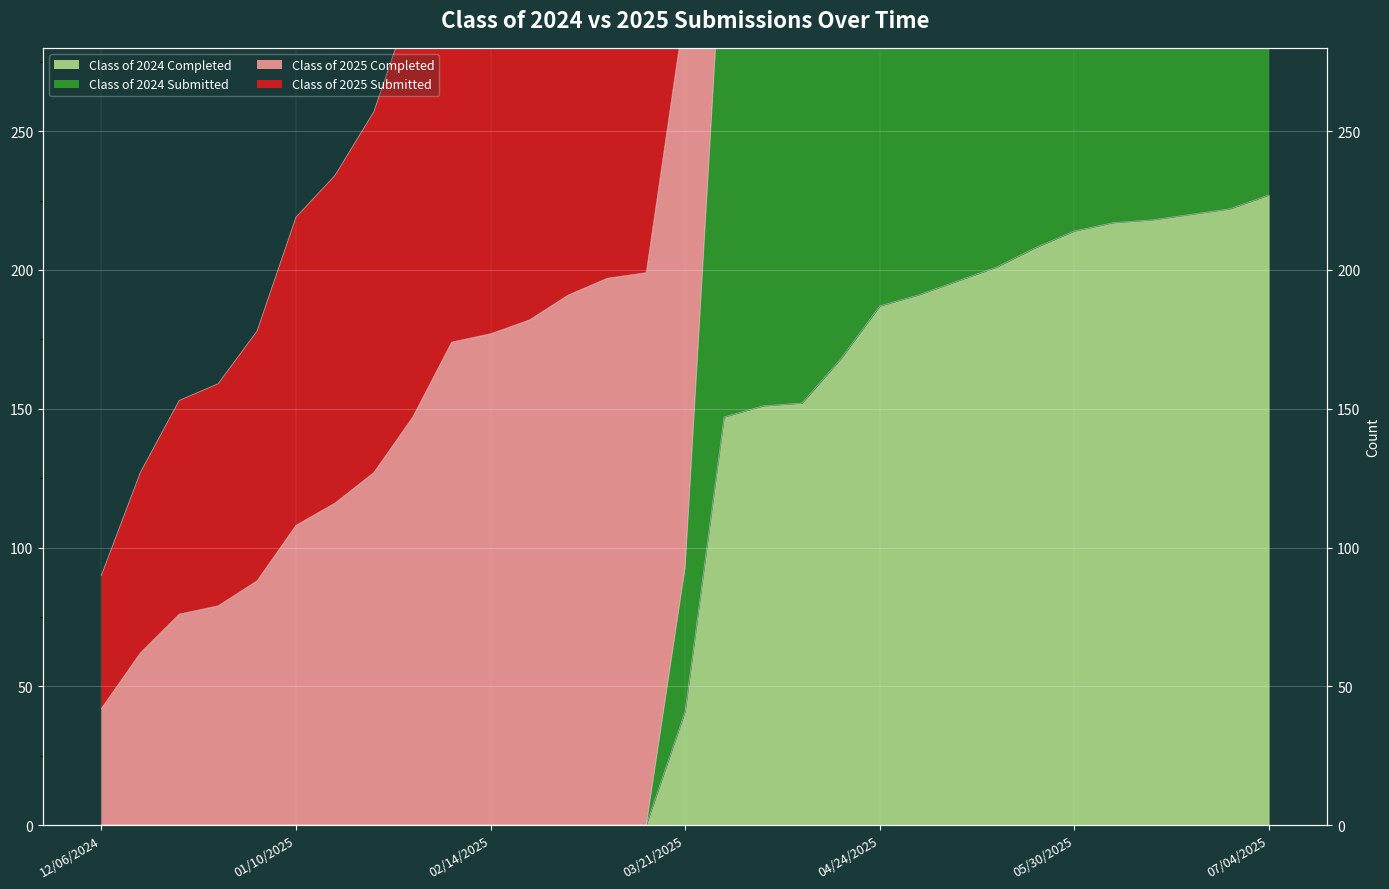

What position from the right is 05/23/2025?

7